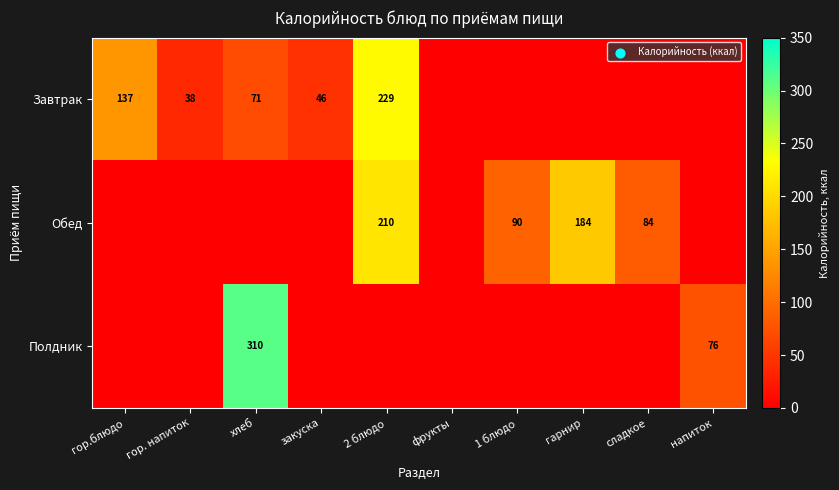

The value of Обед at гарнир is 79. True or false?

False